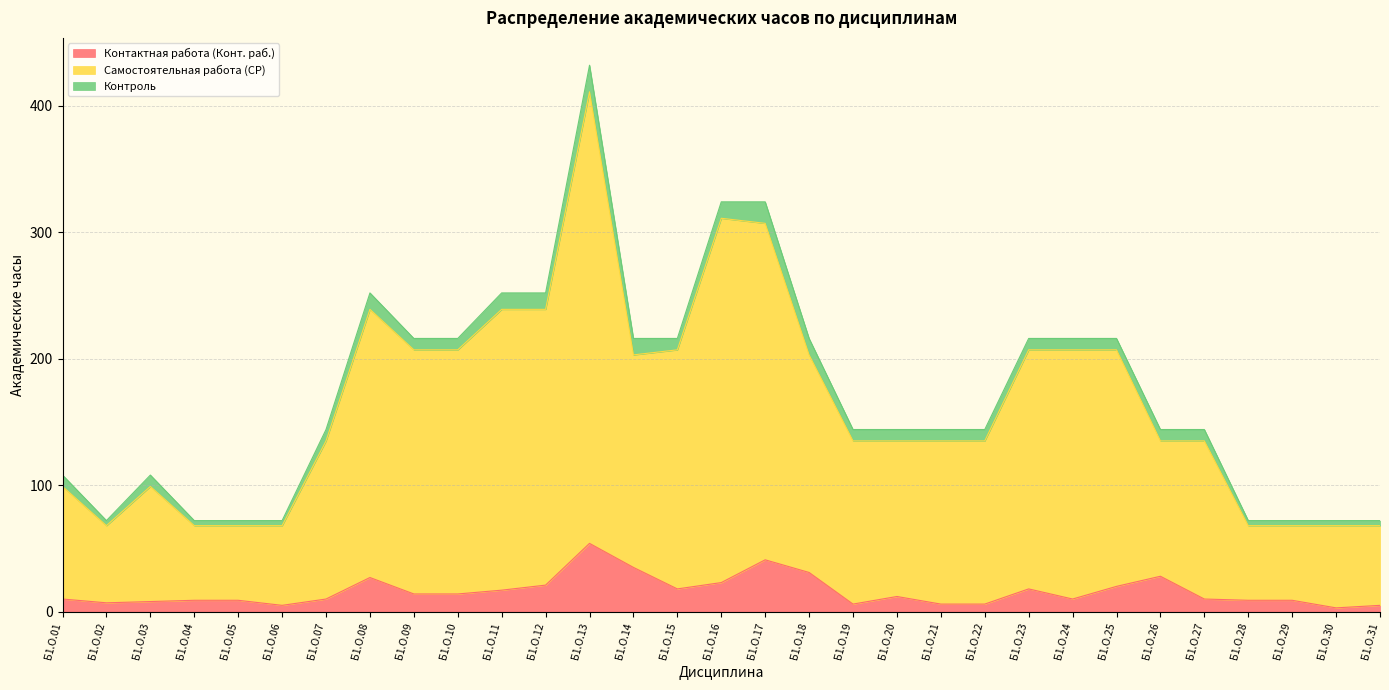

Which series has the largest total across all categories?

Самостоятельная работа (СР)